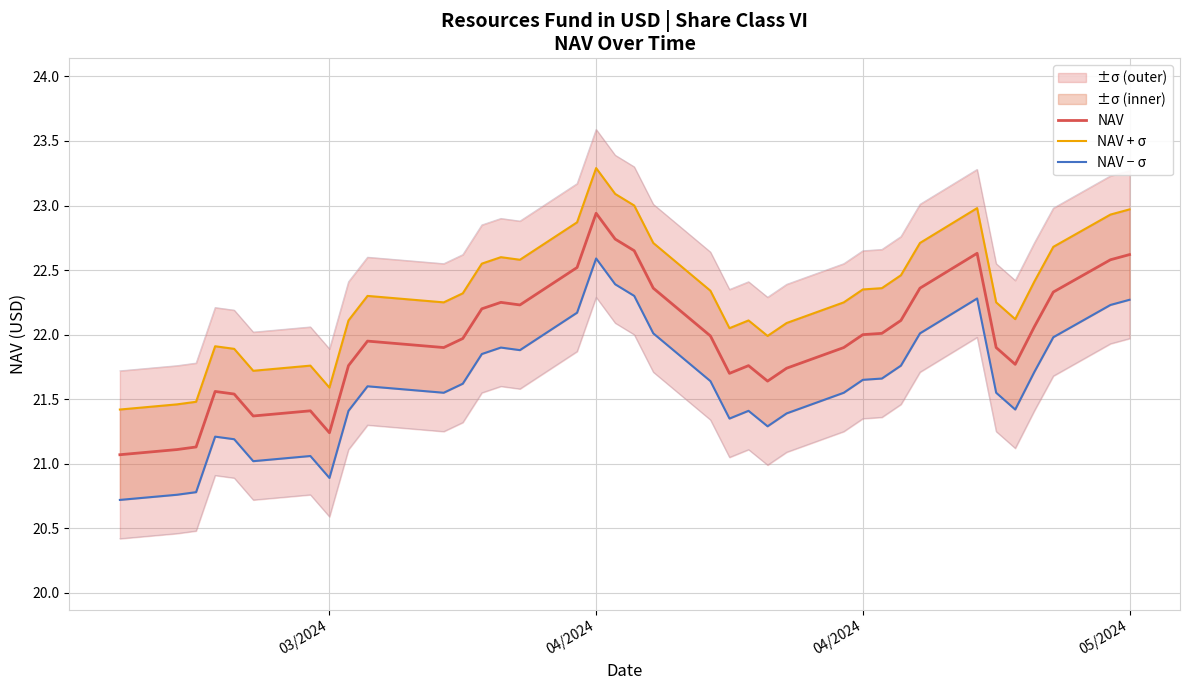

What is the value of the NAV − σ point at the 14th from the left?

21.9